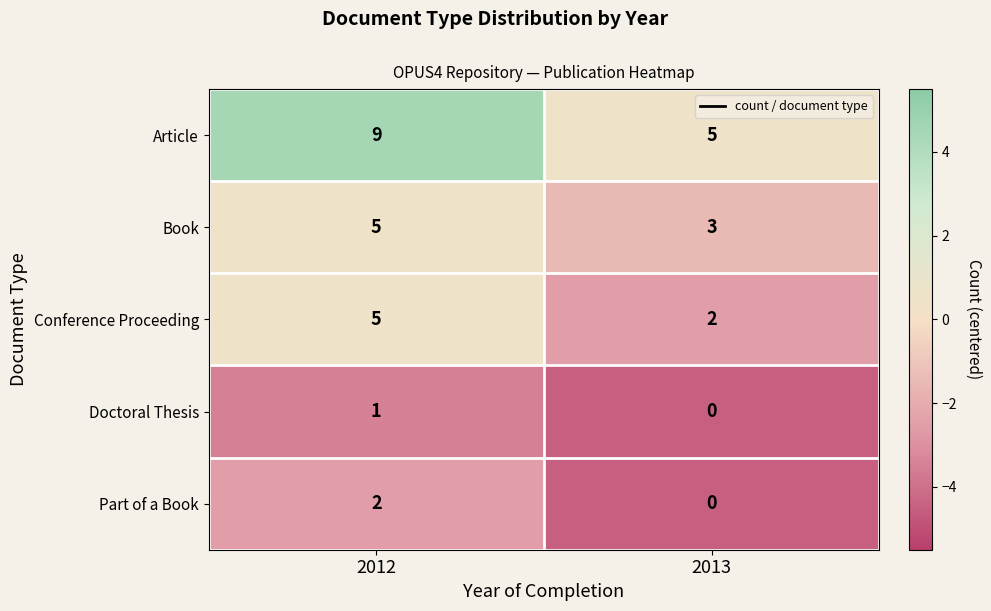

At how many categories does at least one series exceed 2?

2